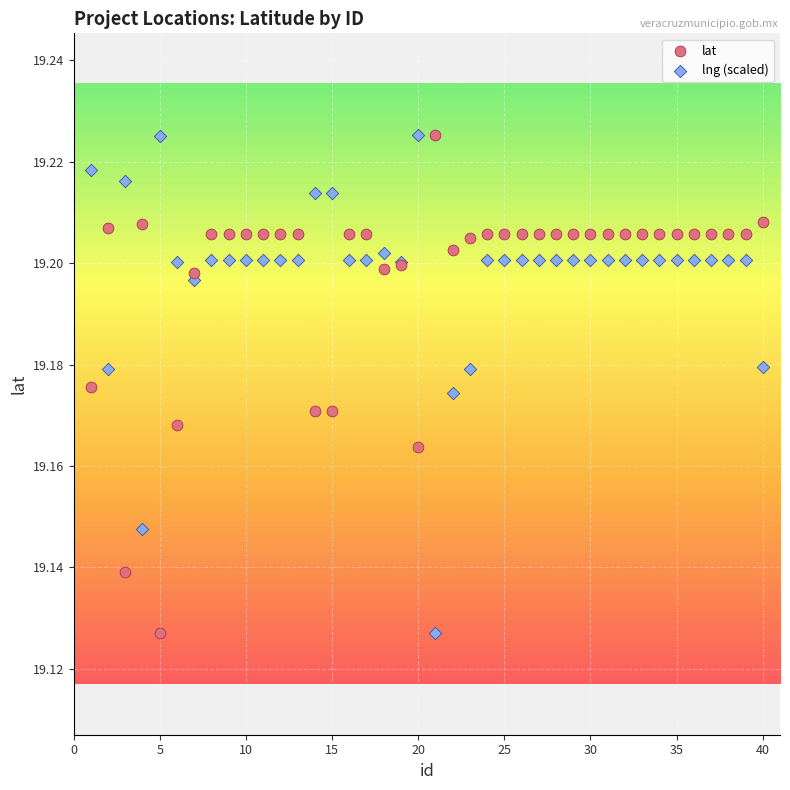

What is the X range (max minus min) for the scatter plot?

39.0